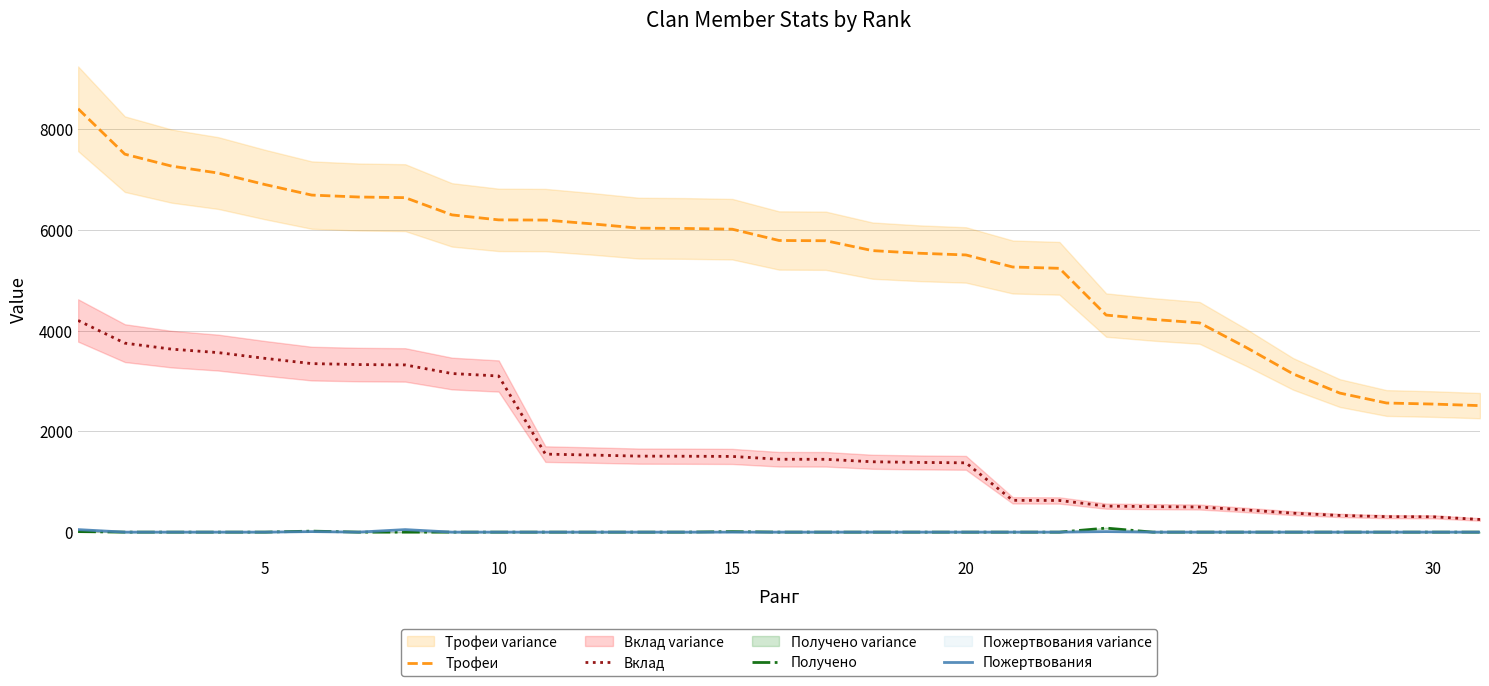

How many values in the Вклад series are below 1446?

15